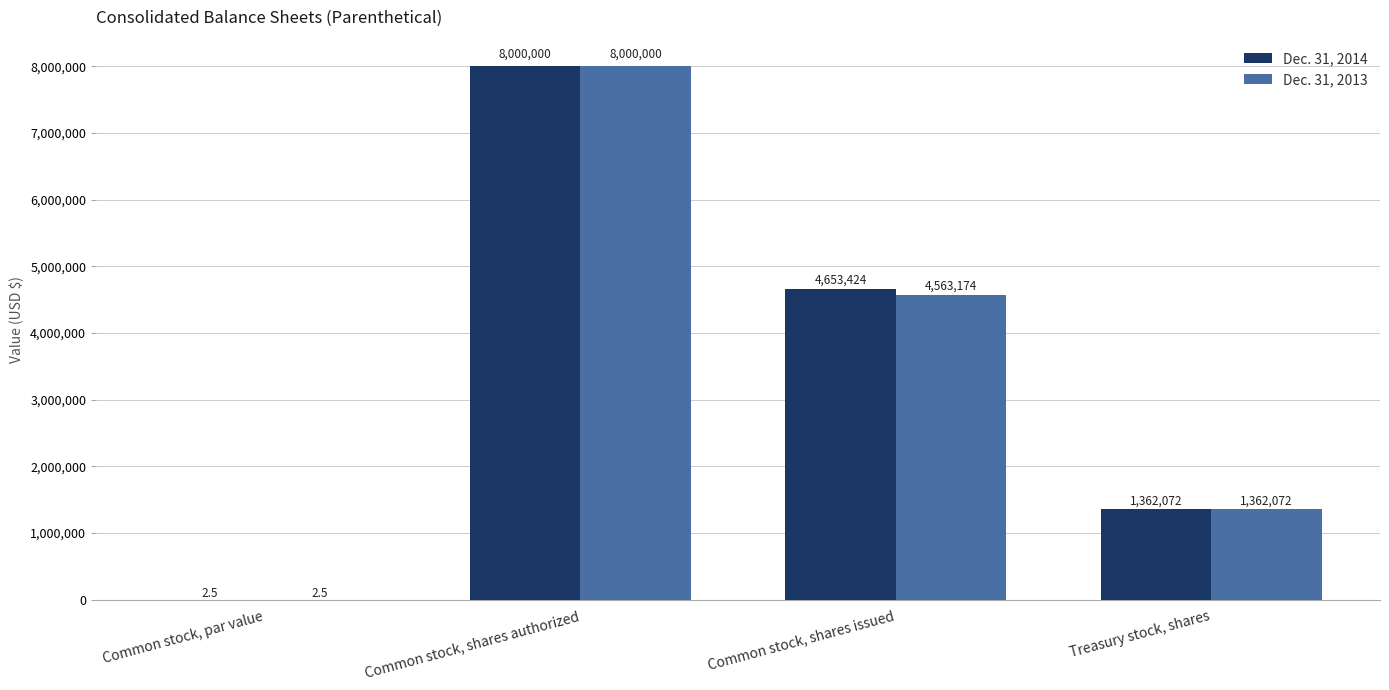

Is it true that Dec. 31, 2013 equals 8000000.0 at Common stock, shares authorized?

True